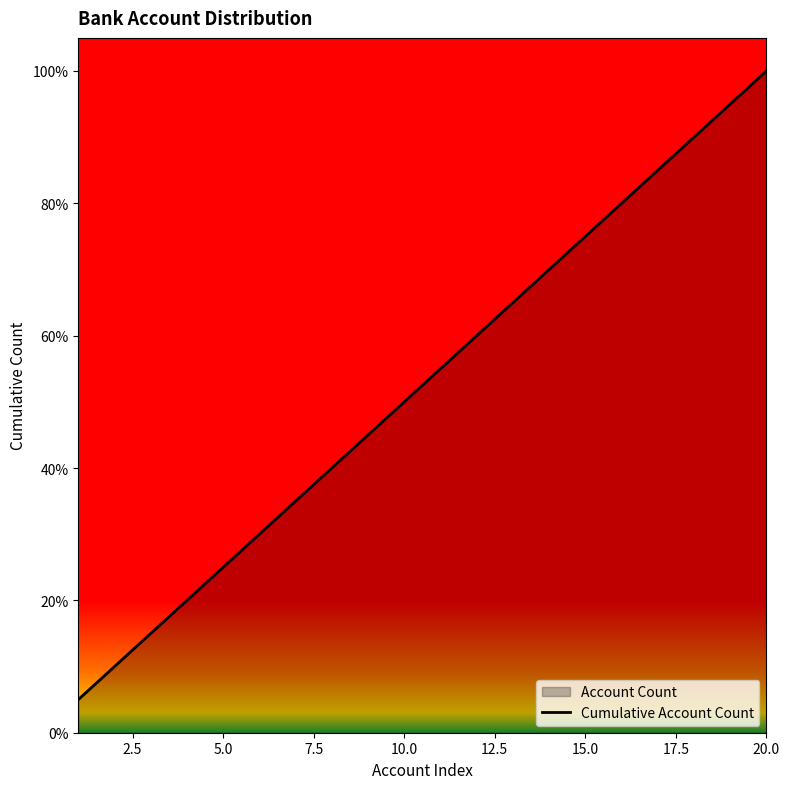

The chart shows a value of 10.4 at 5.0. True or false?

False